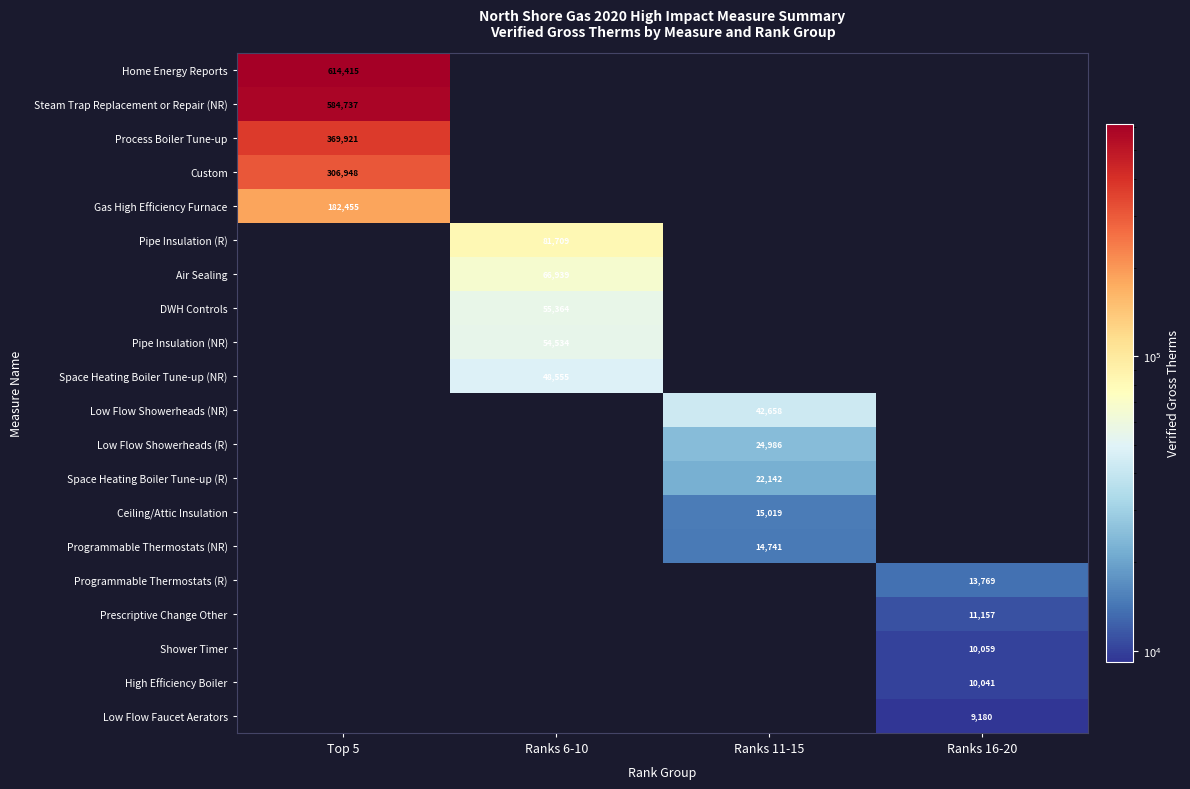

The value of Ceiling/Attic Insulation at Ranks 11-15 is 3758. True or false?

False